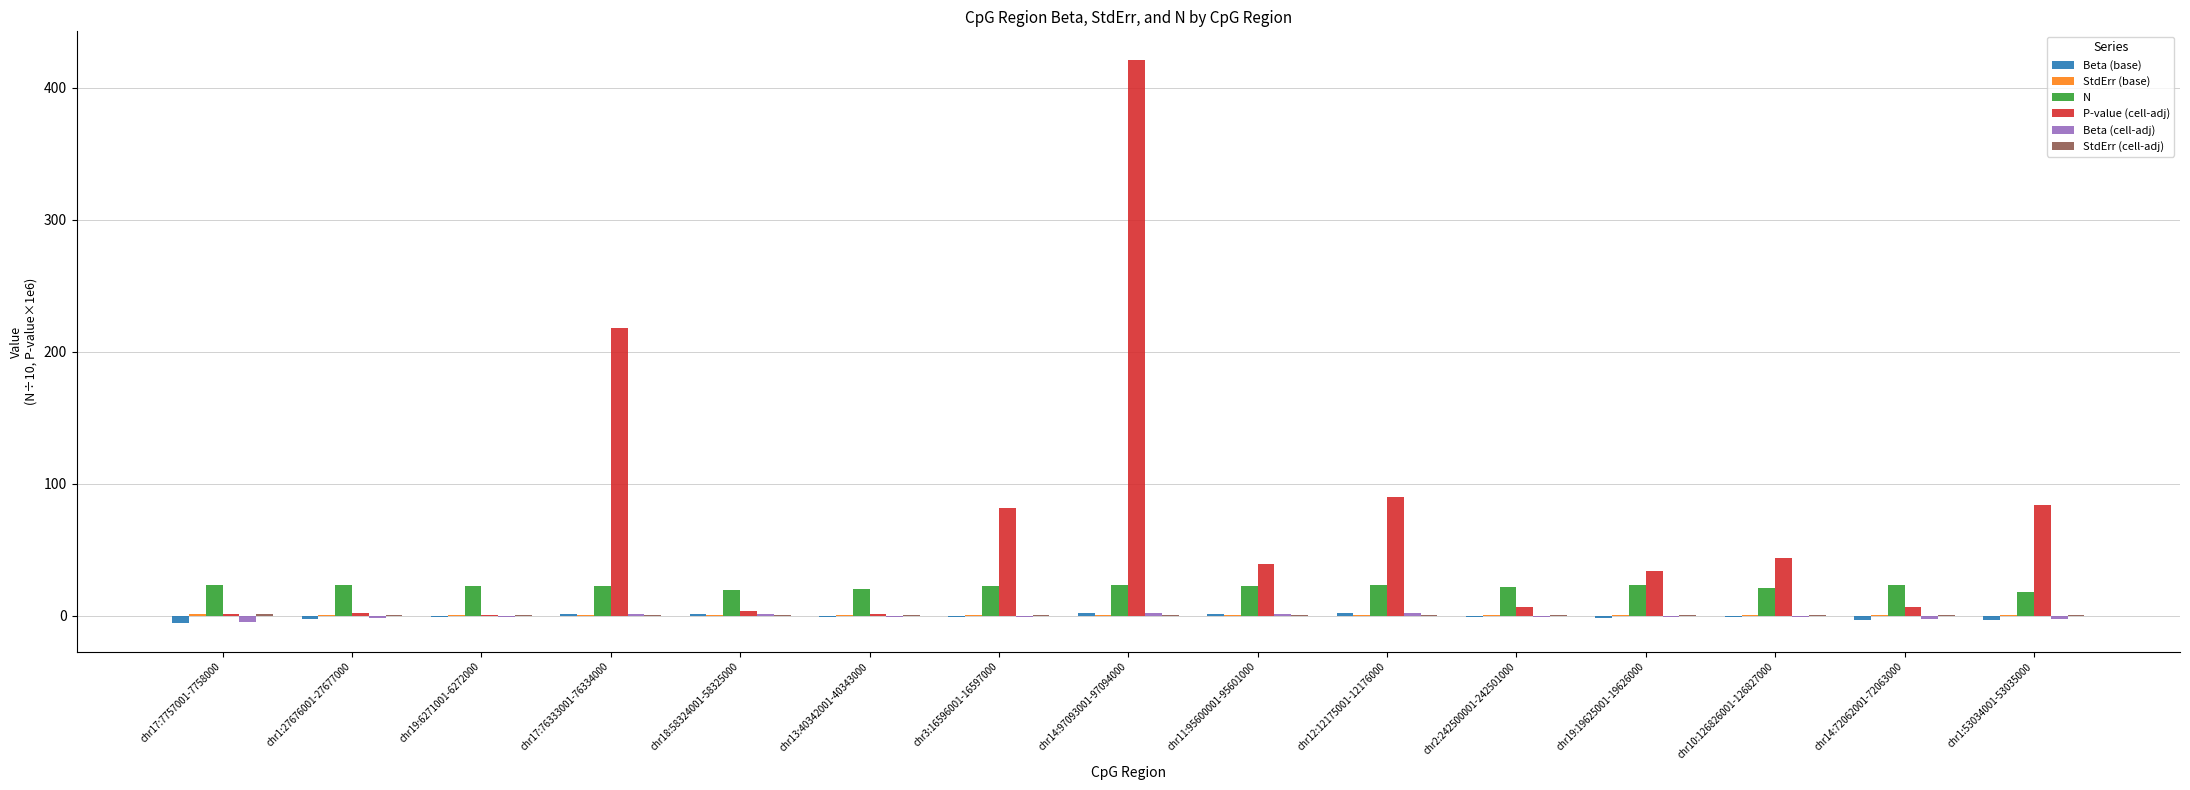

At which category is the sum across all series the highest?

chr14:97093001-97094000